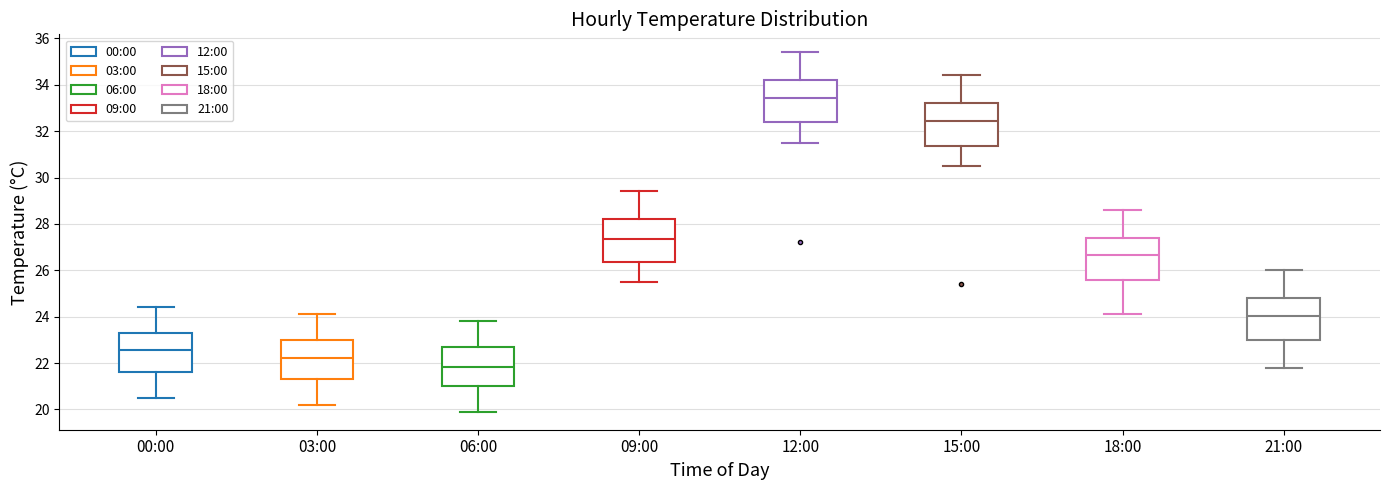

Reading left to right, transcribe this box plot: for each box, give where its median line is, the range the box spans, and where its two whiskers end, as read against the y-axis. The values are not printed on the chart, so give them approximately, as read against the axis.

00:00: median 22.6, box 21.6 to 23.2, whiskers 20.6 to 24.4
03:00: median 22.2, box 21.4 to 23.0, whiskers 20.2 to 24.2
06:00: median 21.8, box 21.0 to 22.6, whiskers 20.0 to 23.8
09:00: median 27.4, box 26.4 to 28.2, whiskers 25.6 to 29.4
12:00: median 33.4, box 32.4 to 34.2, whiskers 31.6 to 35.4
15:00: median 32.4, box 31.4 to 33.2, whiskers 30.6 to 34.4
18:00: median 26.6, box 25.6 to 27.4, whiskers 24.2 to 28.6
21:00: median 24.0, box 23.0 to 24.8, whiskers 21.8 to 26.0